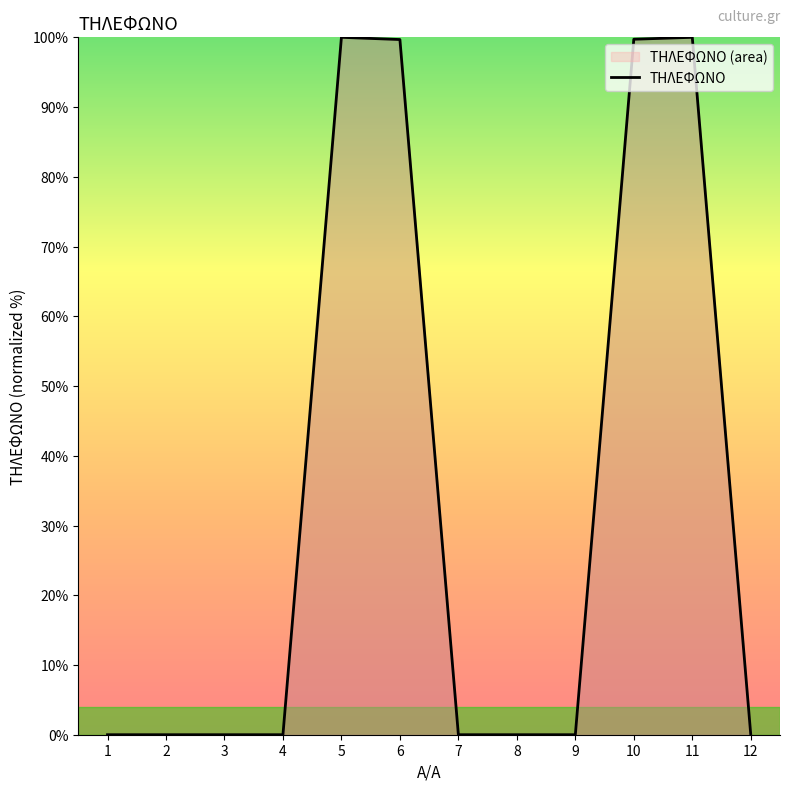

What is the change in value from 5 to 6?

-0.3